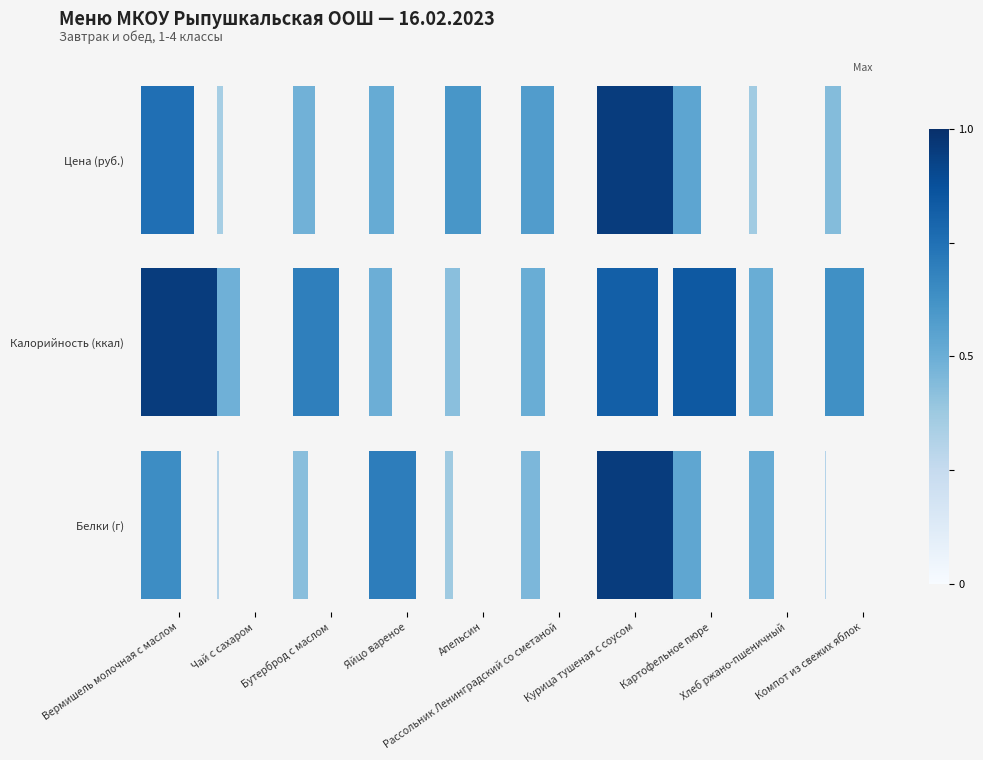

Count the Калорийность (ккал) values in the range 0 to 1.

10